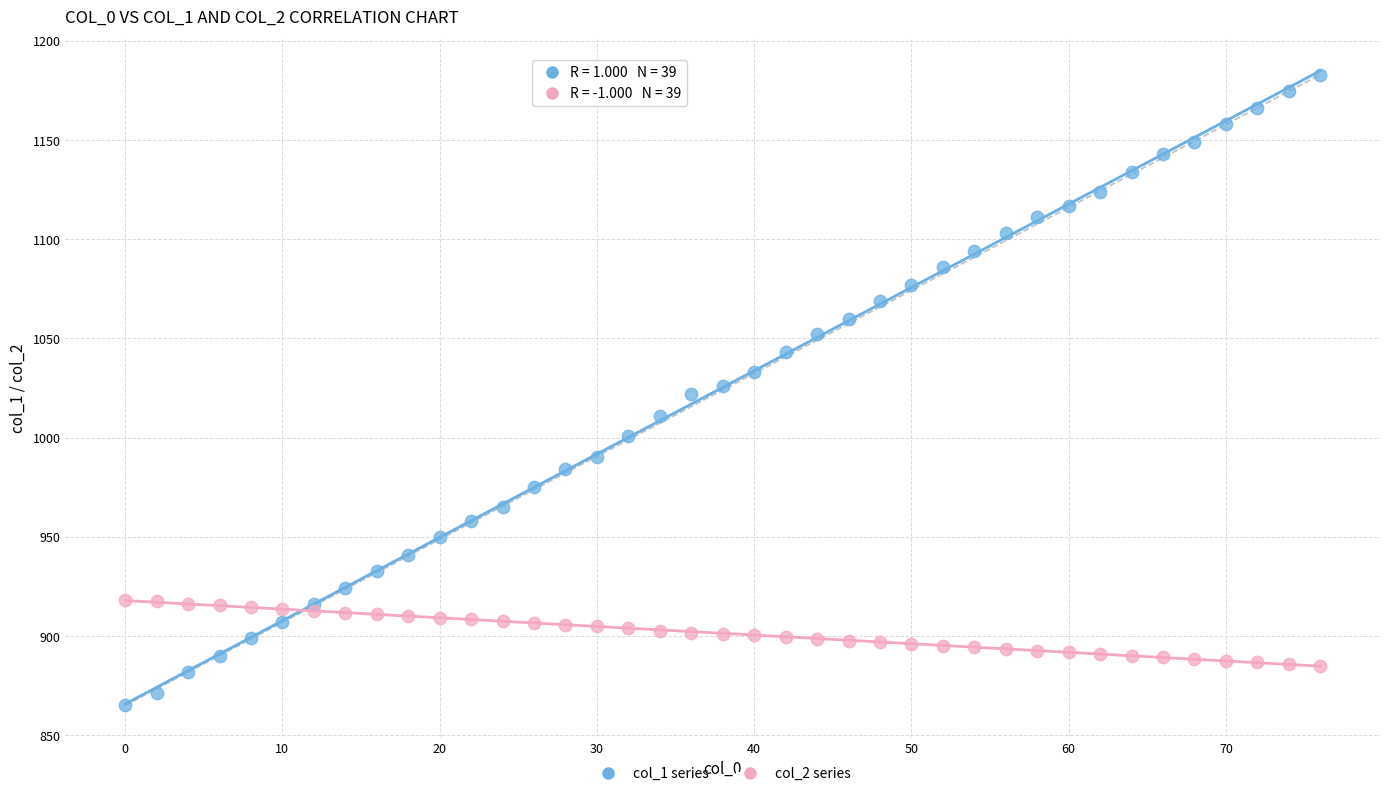

Which series reaches the minimum Y coordinate?

col_1 series